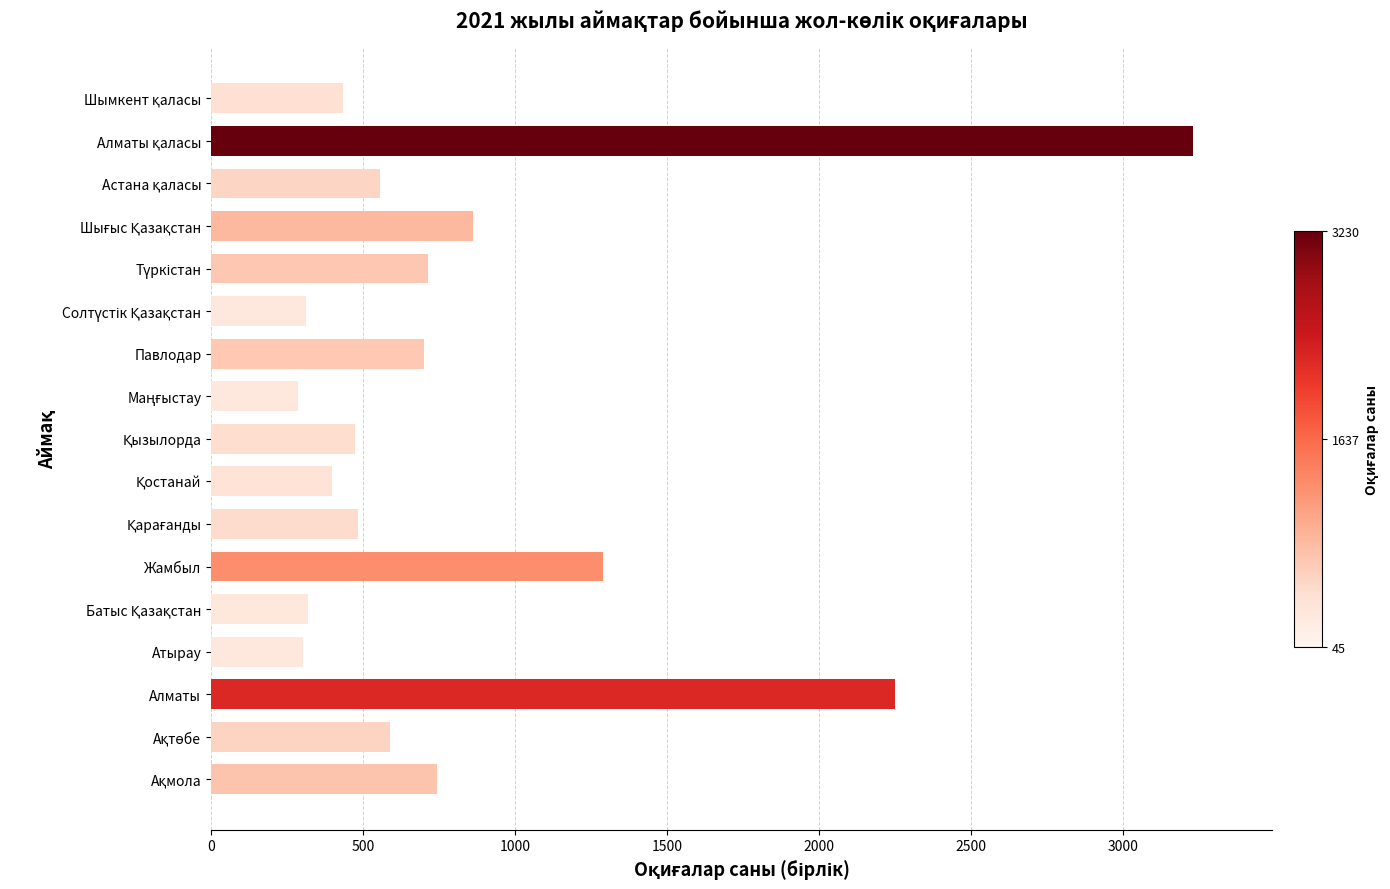

What is the maximum value shown in the chart?

3230